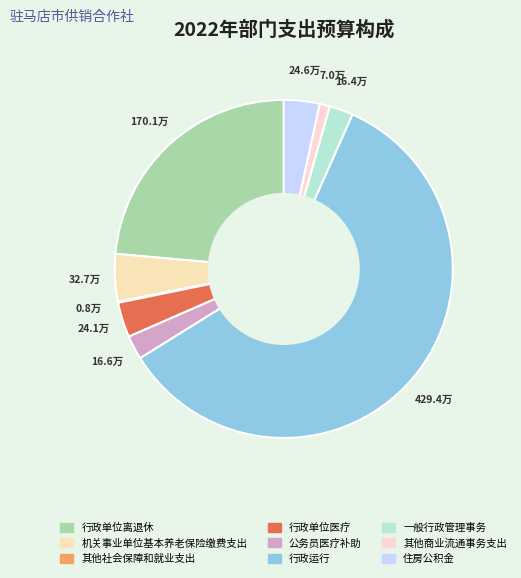

To the nearest percent, what is the average slice percentage?

11%